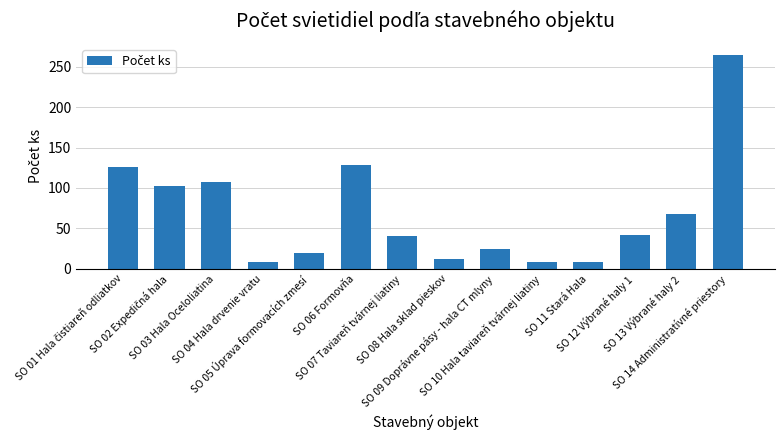

What is the average value?

69